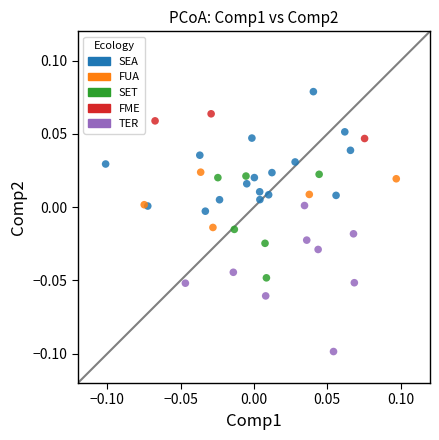

Which series contains the highest Y value?

SEA